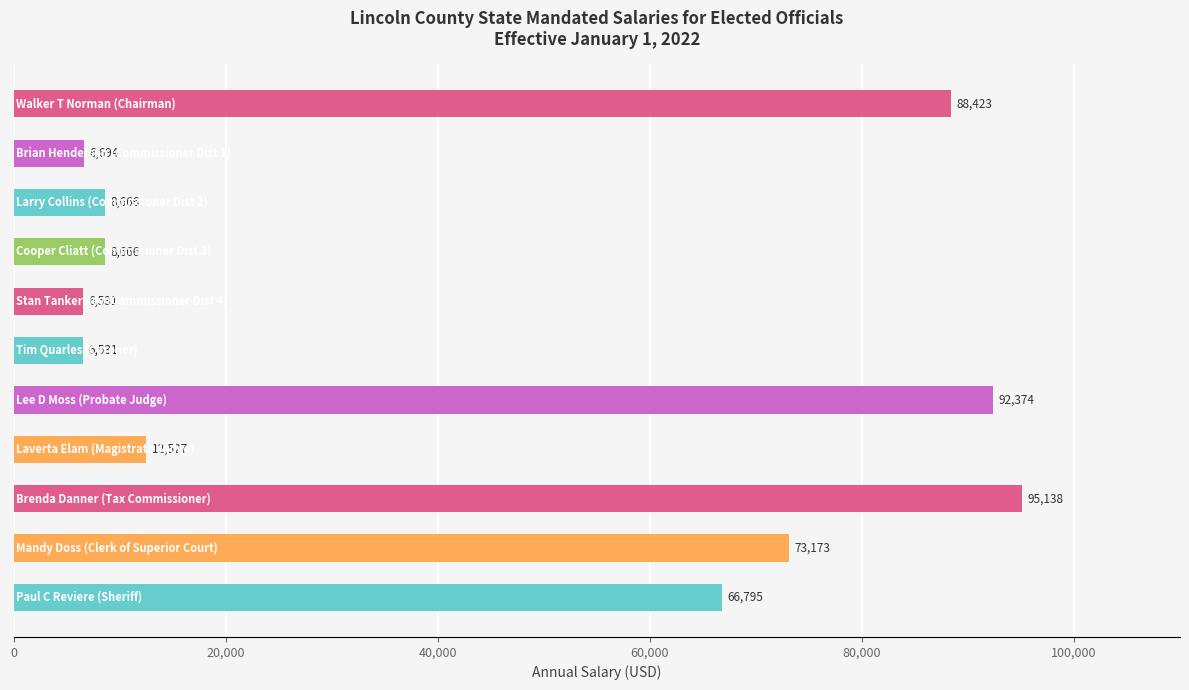

What is the smallest value displayed?

6530.7